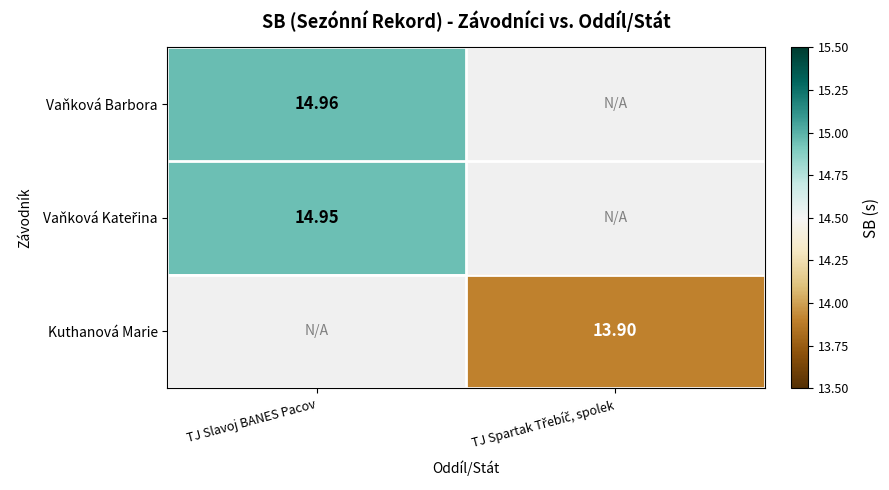

Is the value of Kuthanová Marie at TJ Spartak Třebíč, spolek greater than the value of Vaňková Barbora at TJ Spartak Třebíč, spolek?

No